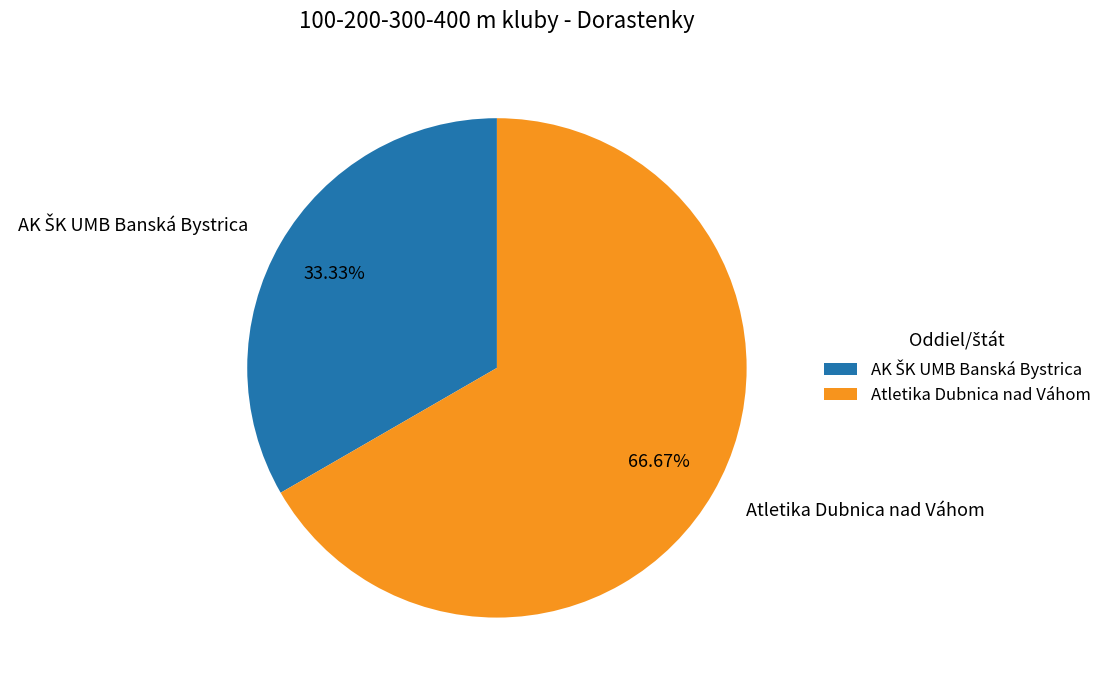

Which category has the biggest portion of the pie?

Atletika Dubnica nad Váhom